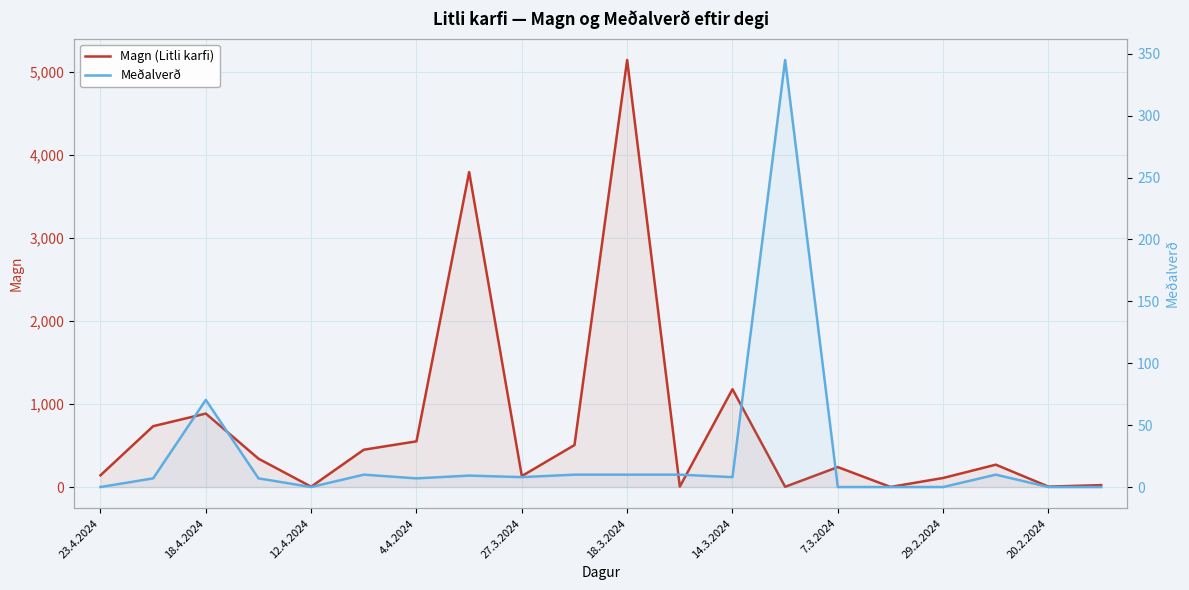

True or false: Meðalverð has a value of 10.0 at 11.

True